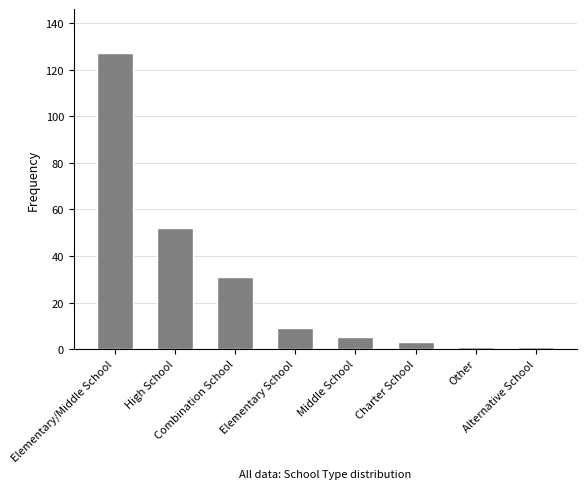

What position from the right is Charter School?

3